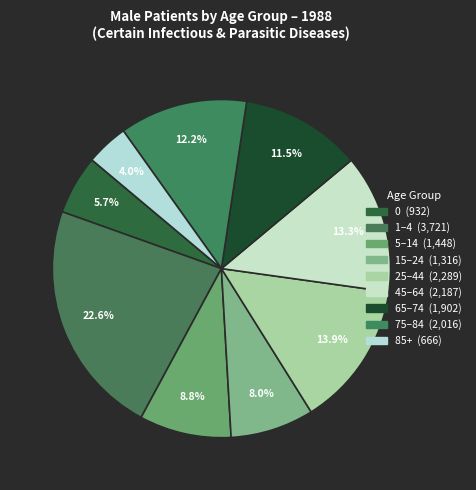

How many slices are in this pie chart?

9